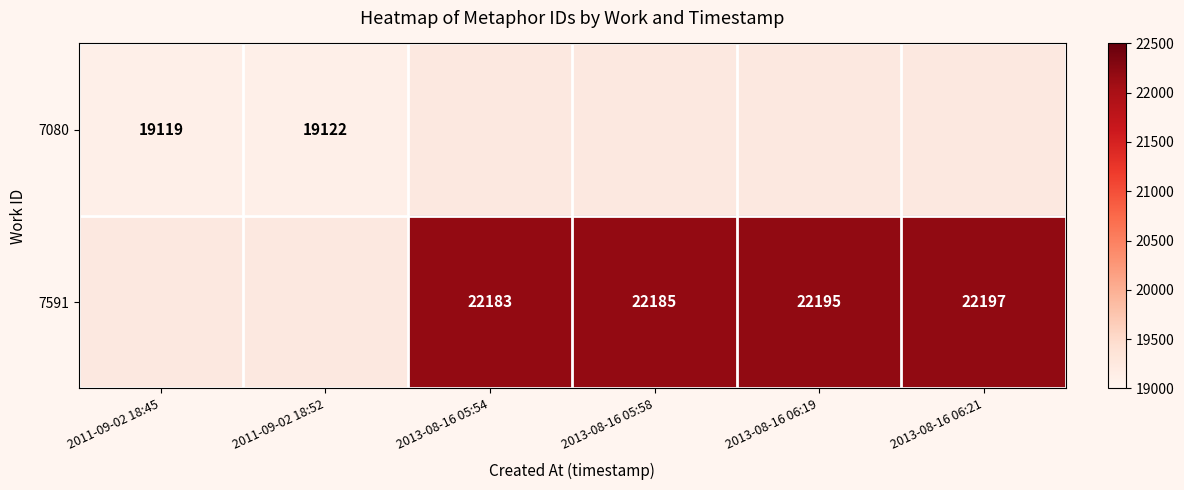

True or false: 7080 has a value of 19119 at 2011-09-02 18:45.

True